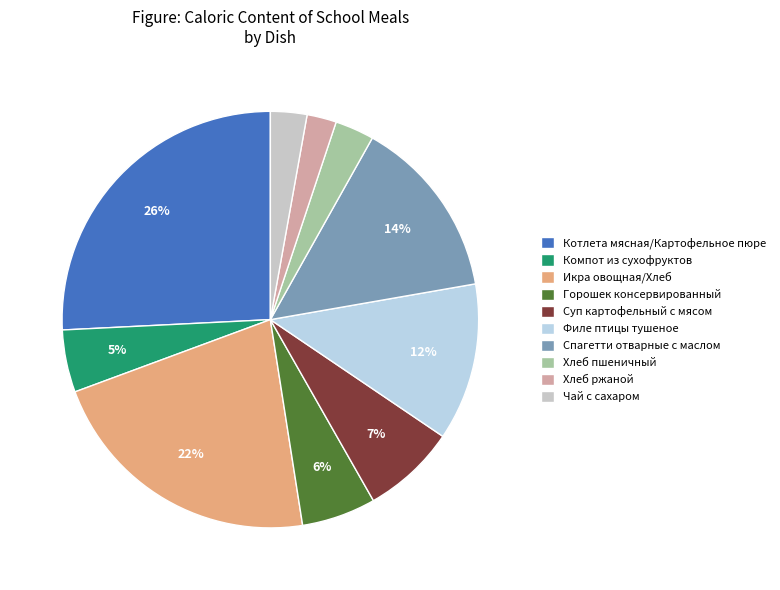

True or false: Горошек консервированный accounts for 1% of the total.

False